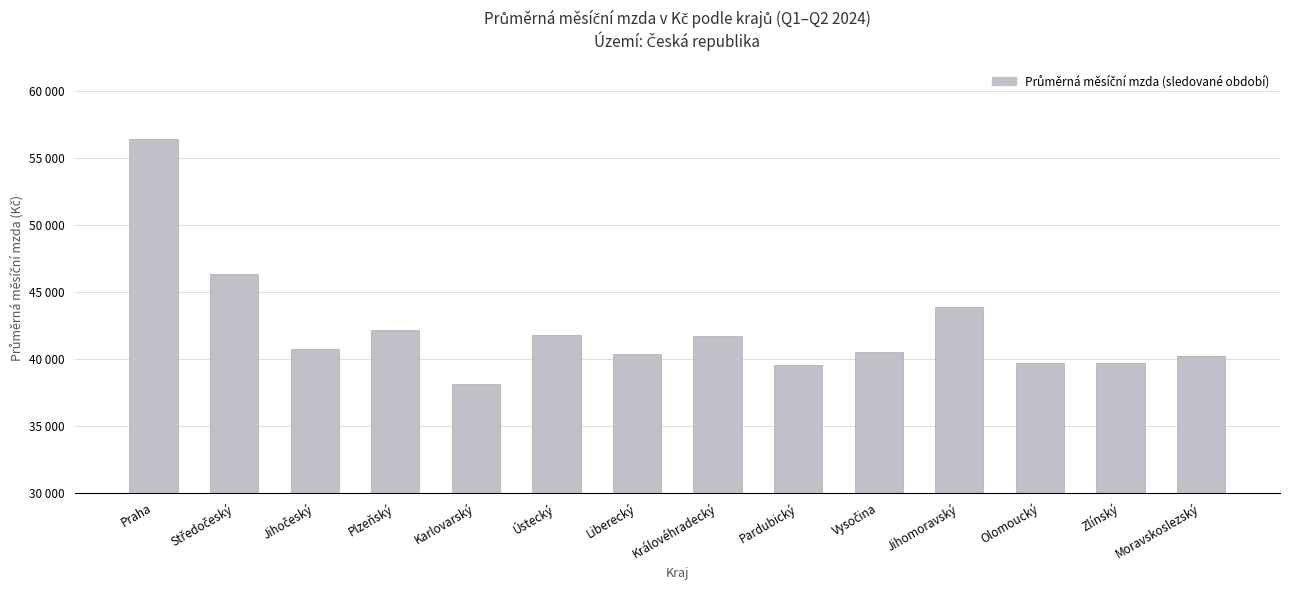

What is the label of the 3rd bar from the left?

Jihočeský